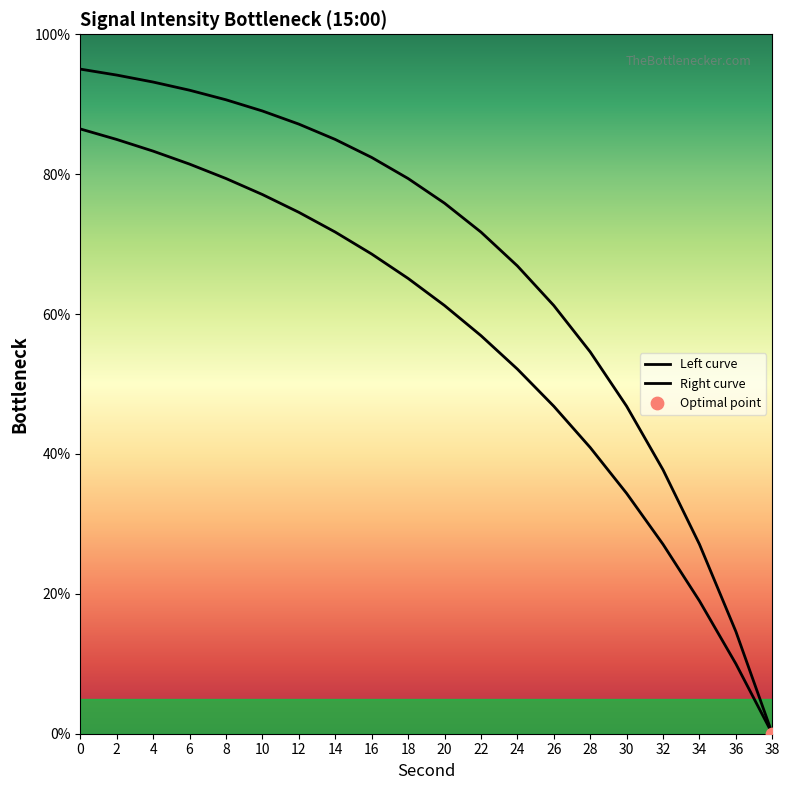

How many lines are shown in the chart?

2